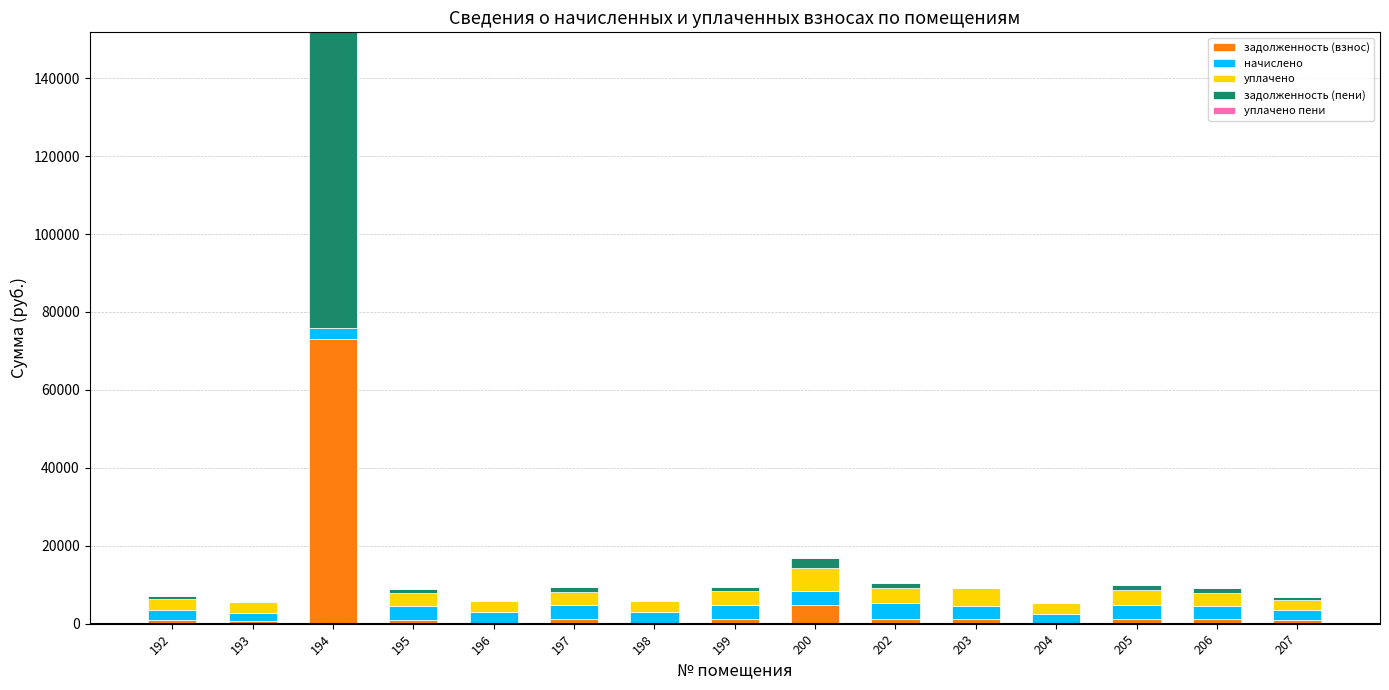

At which category is the sum across all series the highest?

194